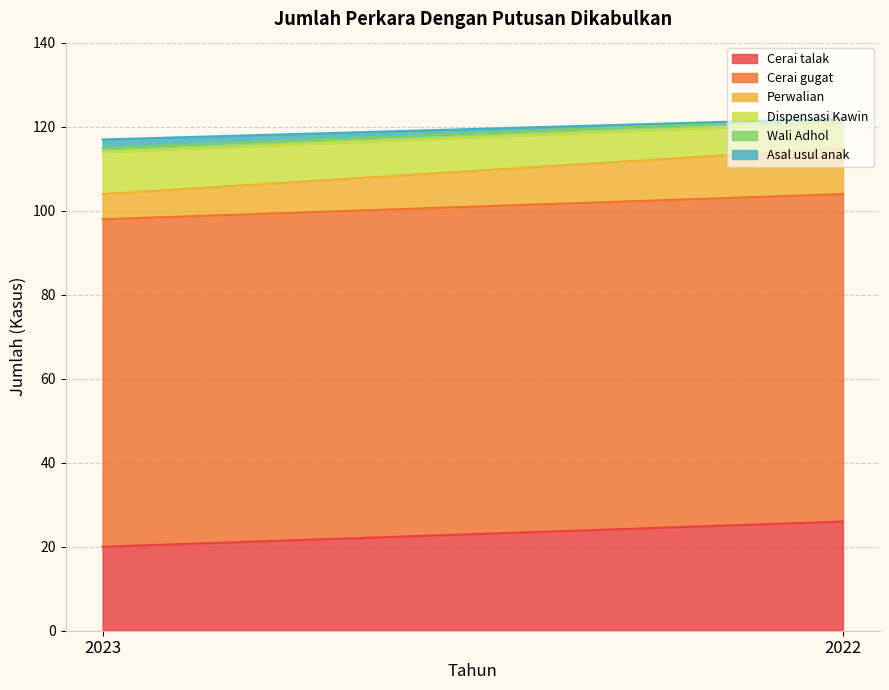

What is the total value across all series at 2022?

122